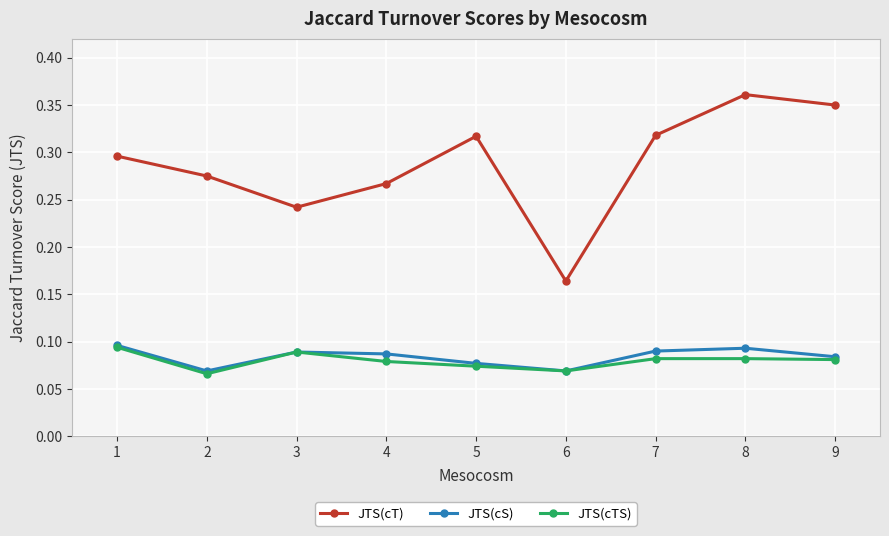

The JTS(cTS) series shows 0.1 at 5. True or false?

True